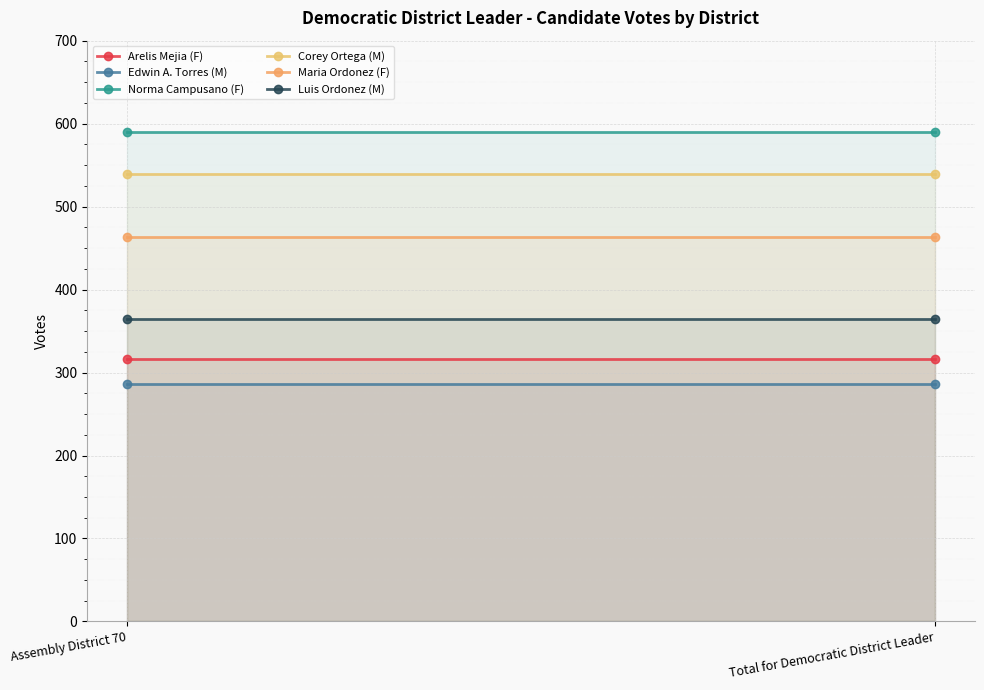

What is the total value across all series at Assembly District 70?

2559